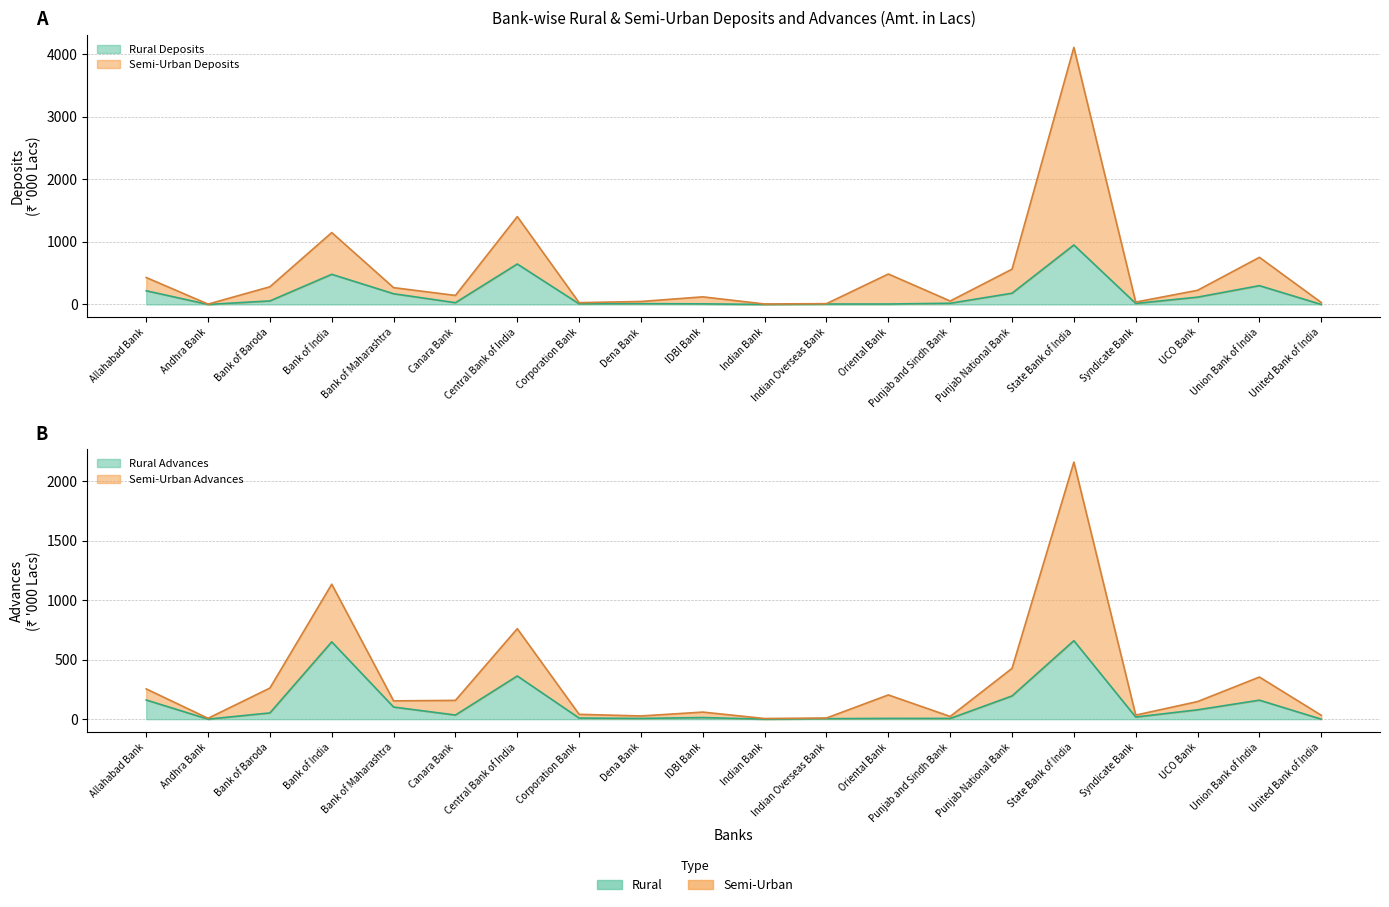

True or false: Rural Advances and Semi-Urban Deposits intersect in this chart.

False